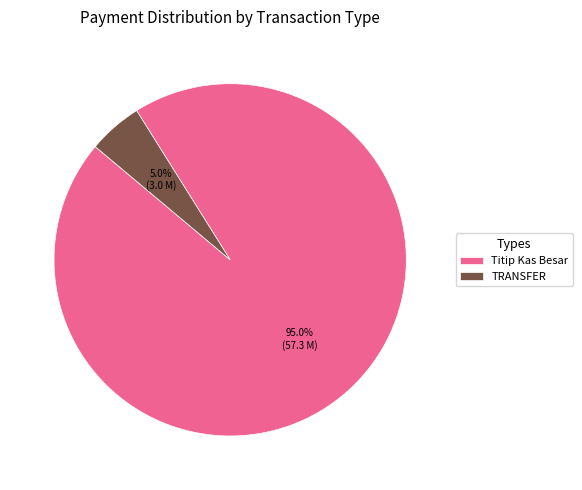

Which slice is the smallest?

TRANSFER